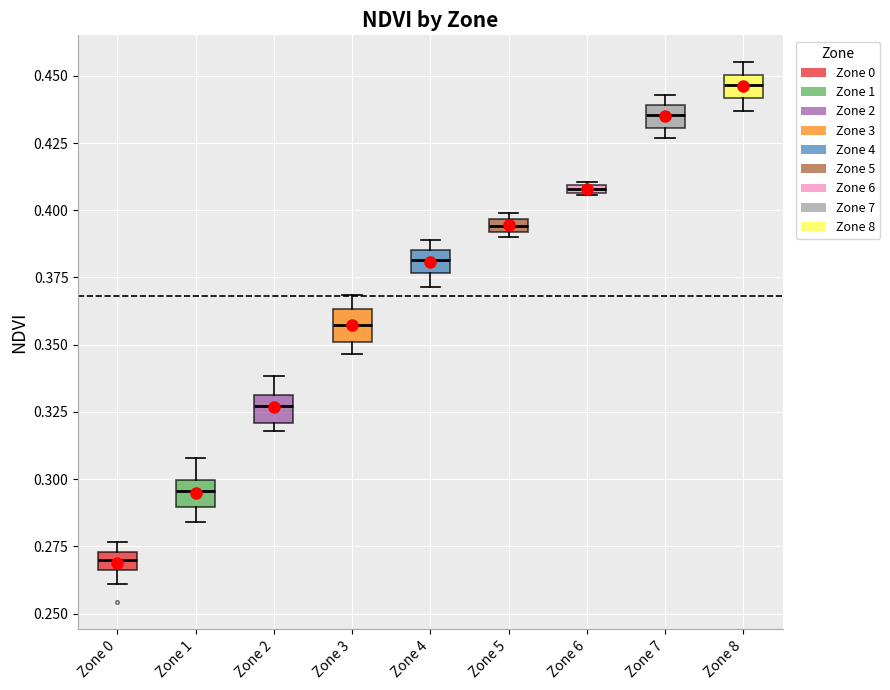

Where is the upper edge of the box for Zone 0 on the y-axis? The values are not printed on the chart, so give them approximately, as read against the axis.

0.275